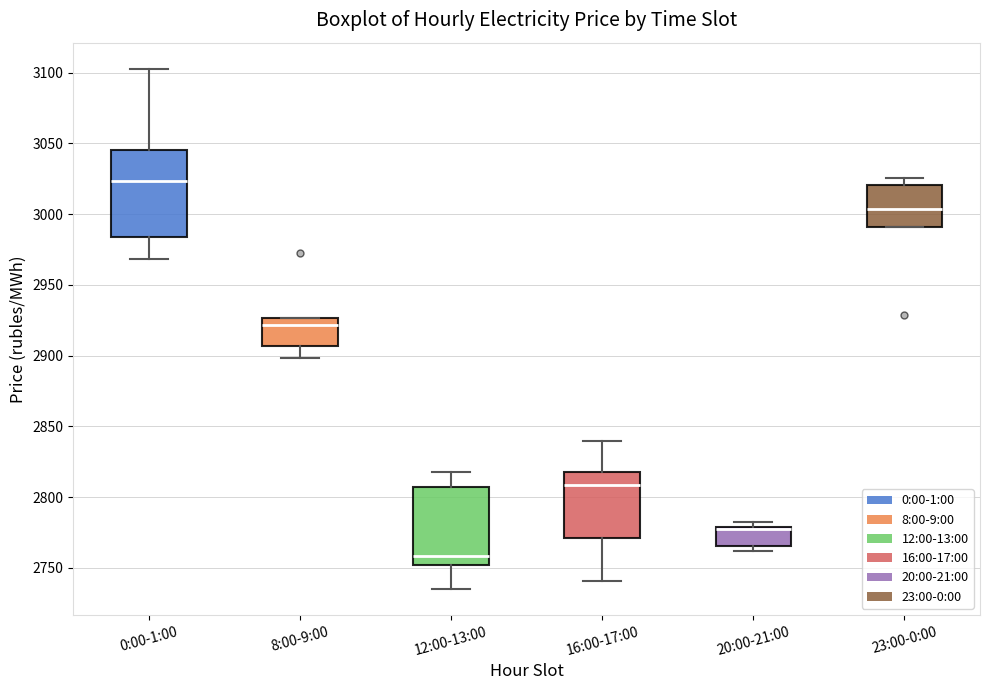

Reading left to right, transcribe this box plot: for each box, give where its median line is, the range the box spans, and where its two whiskers end, as read against the y-axis. The values are not printed on the chart, so give them approximately, as read against the axis.

0:00-1:00: median 3025, box 2985 to 3045, whiskers 2970 to 3105
8:00-9:00: median 2920, box 2905 to 2925, whiskers 2900 to 2925
12:00-13:00: median 2760, box 2750 to 2805, whiskers 2735 to 2820
16:00-17:00: median 2810, box 2770 to 2820, whiskers 2740 to 2840
20:00-21:00: median 2780 (drawn on the box's upper edge), box 2765 to 2780, whiskers 2760 to 2780 (just above the box's upper edge)
23:00-0:00: median 3005, box 2990 to 3020, whiskers 2990 to 3025